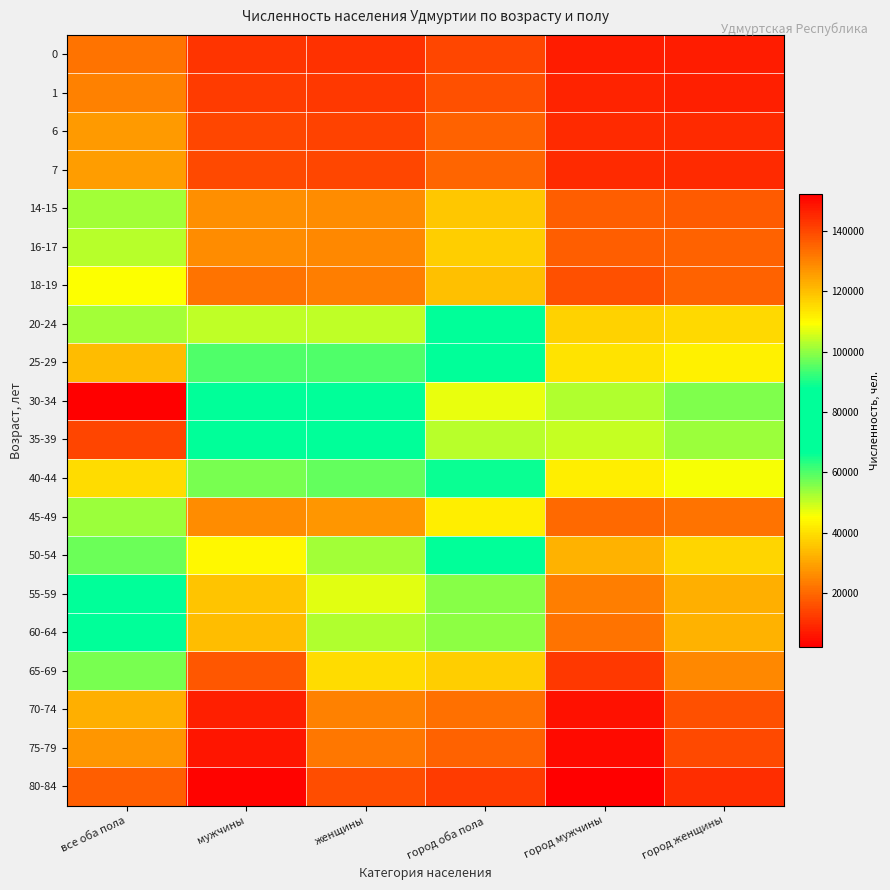

At how many categories does at least one series exceed 43177?

6